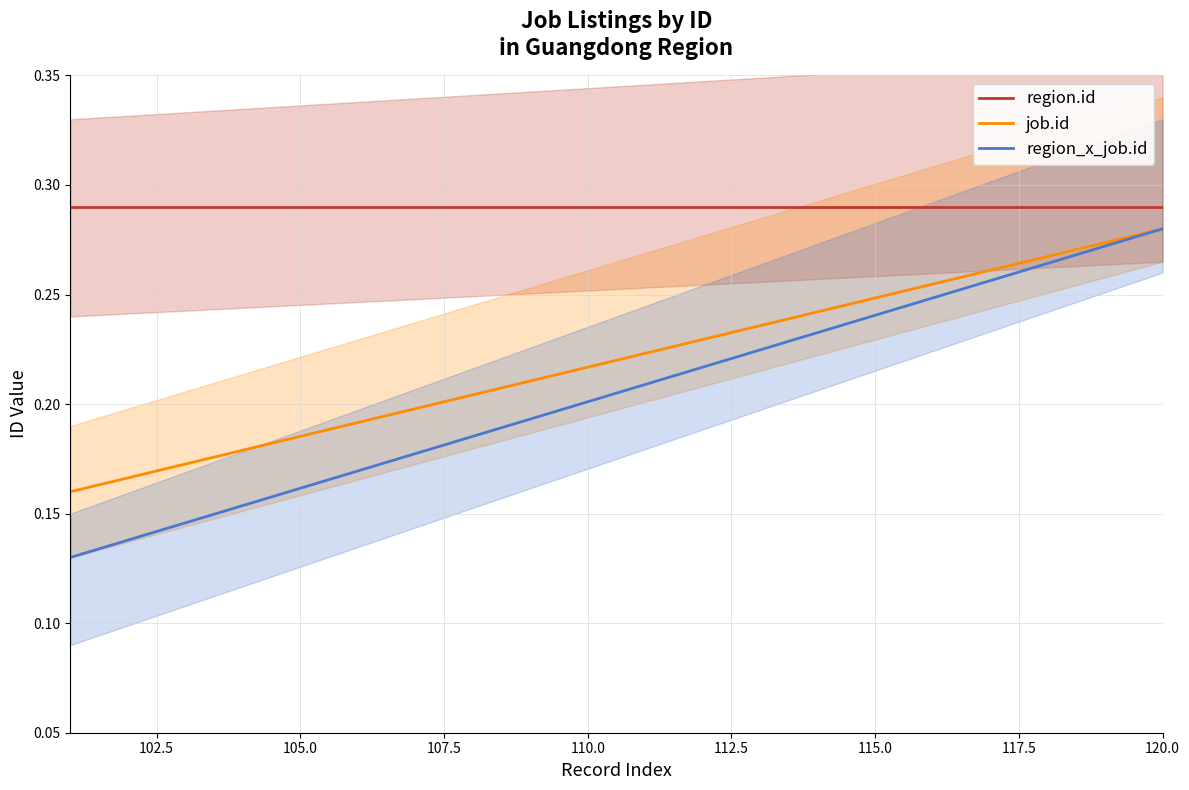

Is the value of region.id at 110.0 greater than the value of region_x_job.id at 105.0?

Yes